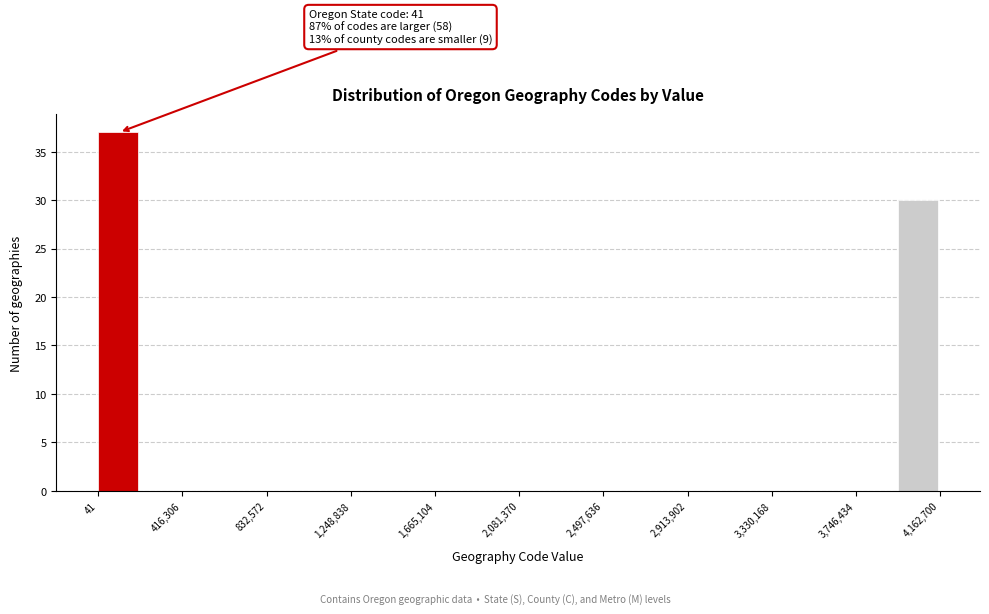

Which range on the x-axis has the tallest bar?

0 to 200000